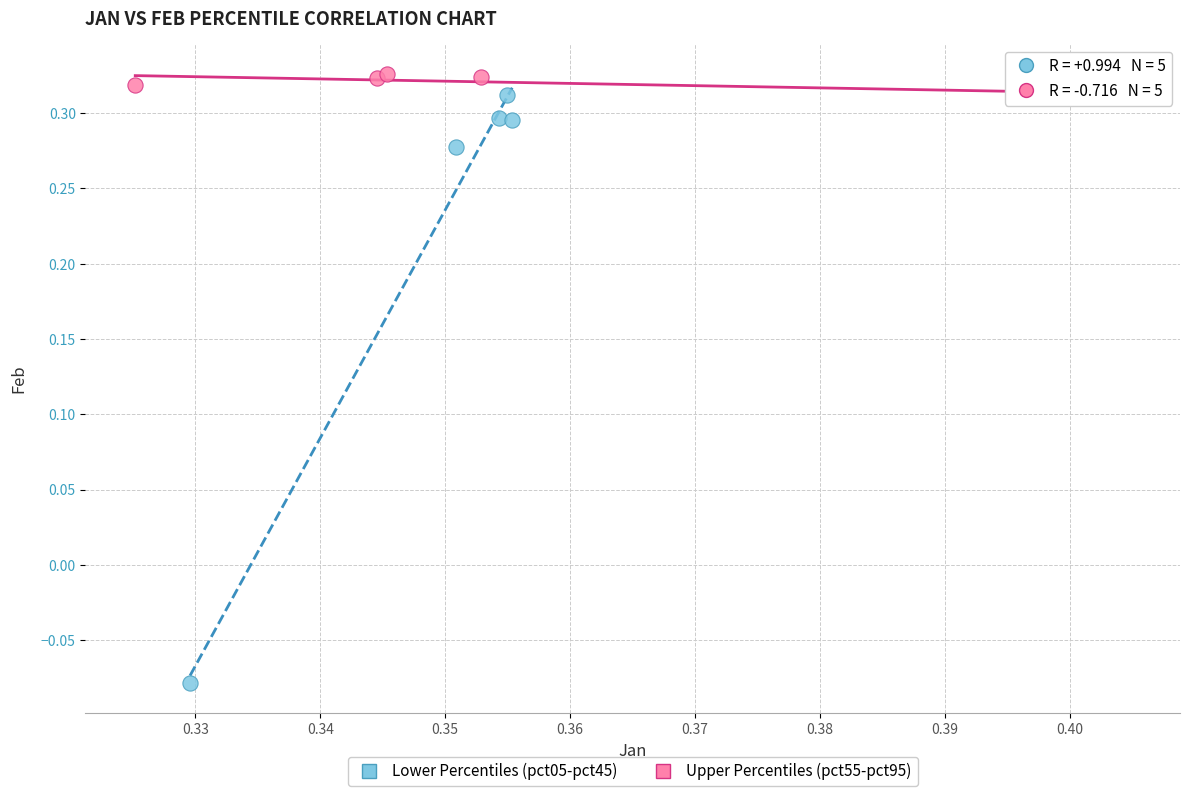

Which series has the widest spread of Y values?

Lower Percentiles (pct05-pct45)